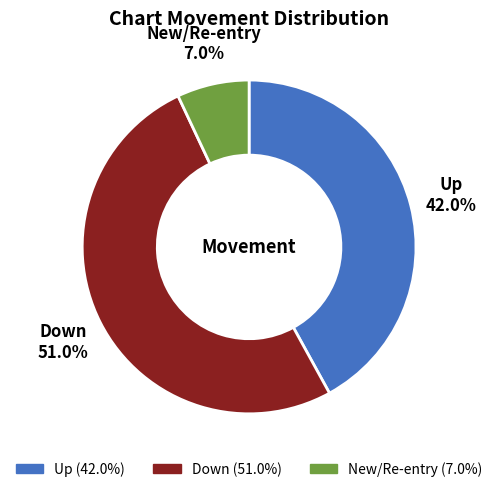

Does Up account for over 50% of the chart?

No